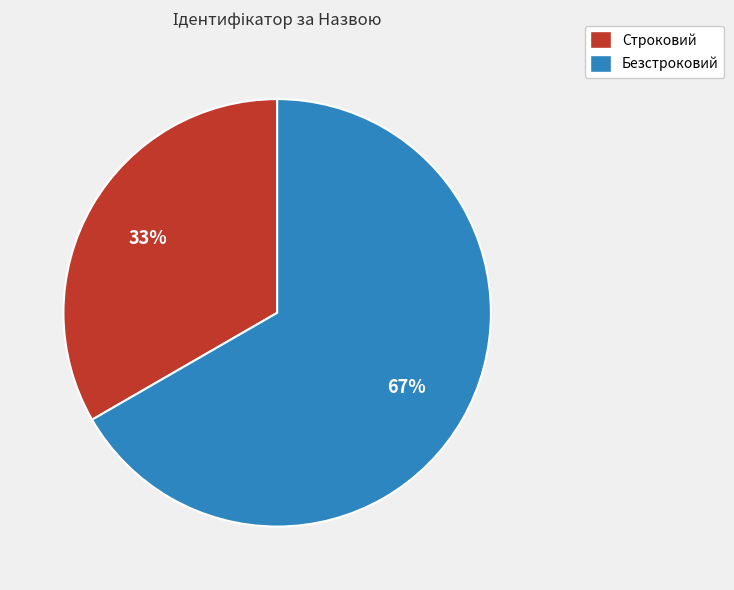

Which has a higher value, Строковий or Безстроковий?

Безстроковий